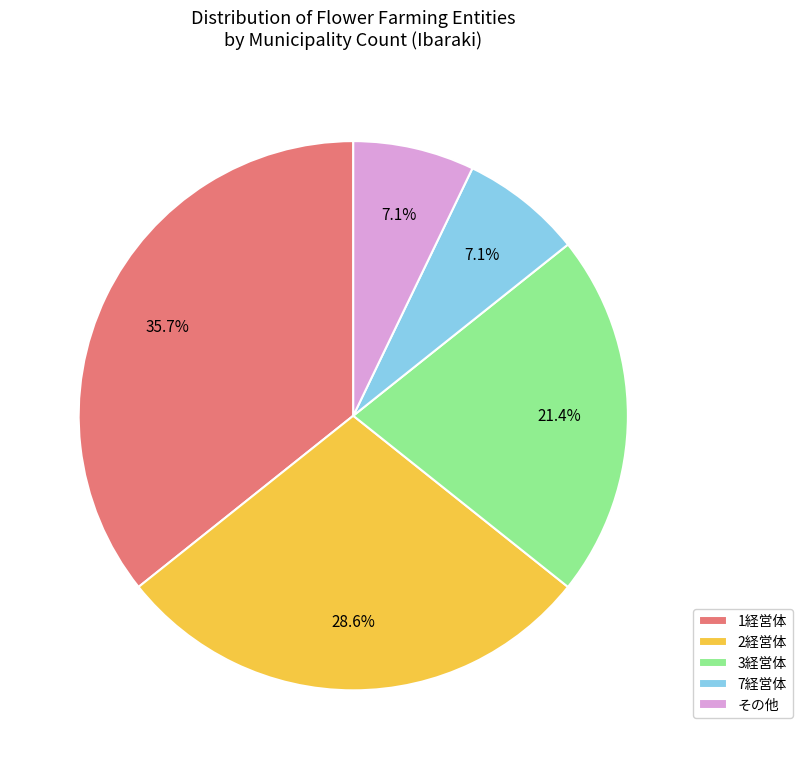

What is the largest slice in the pie chart?

1経営体